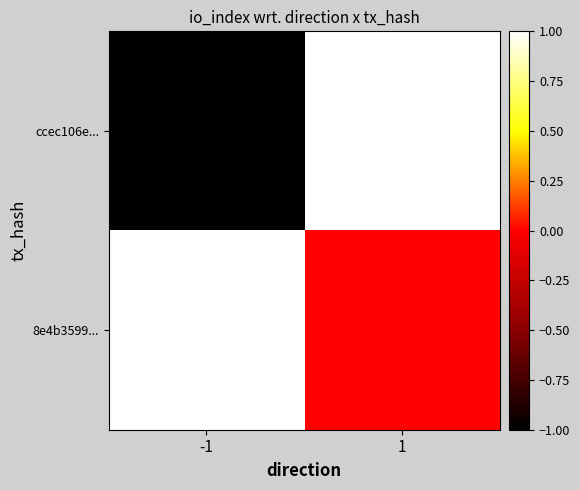

Reading right to left, list all the values displayed in this chart.

ccec106e...: 1=1	-1=-1
8e4b3599...: 1=0	-1=1